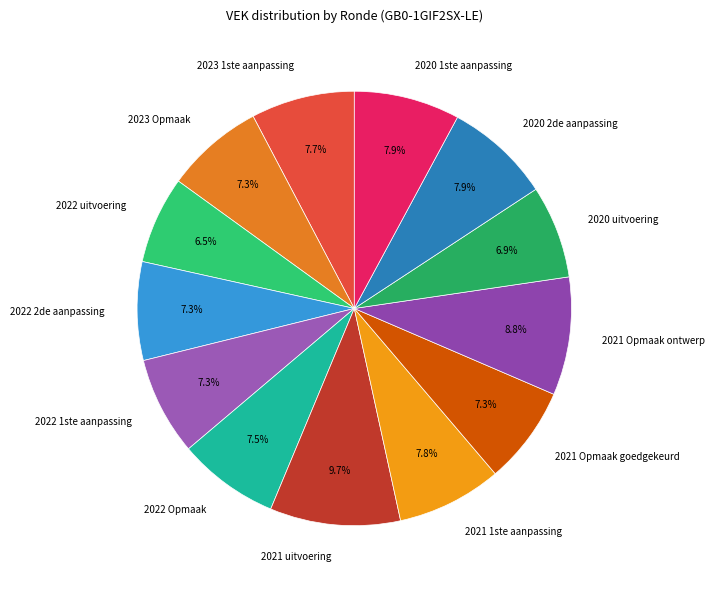

The 2021 Opmaak ontwerp slice represents 2% of the pie. True or false?

False